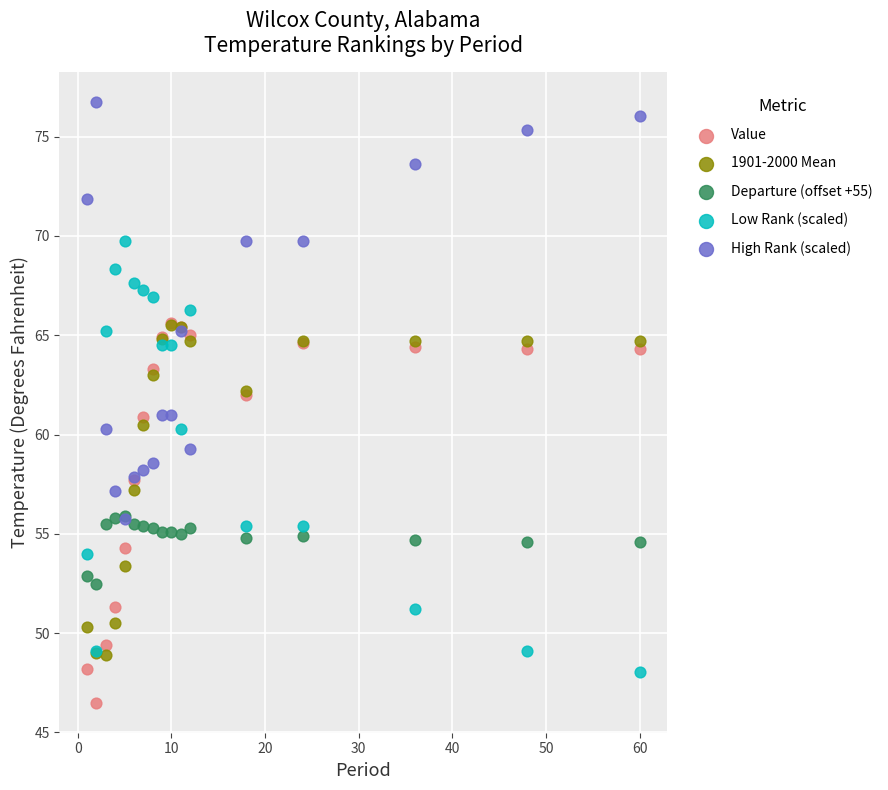

Which series has the widest spread of Y values?

Low Rank (scaled)